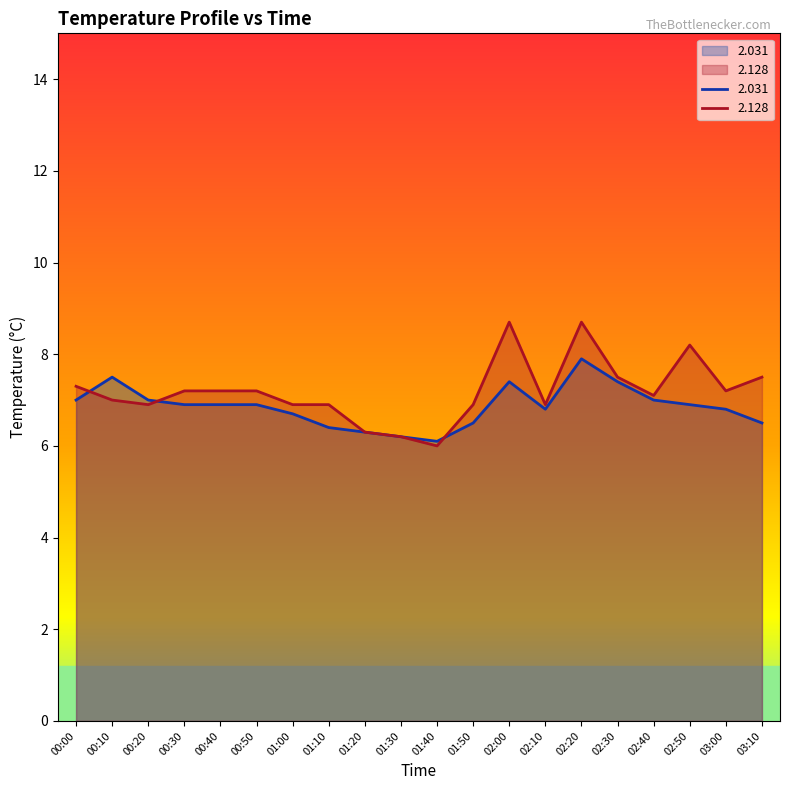

What is the label of the 3rd point from the left?

00:20